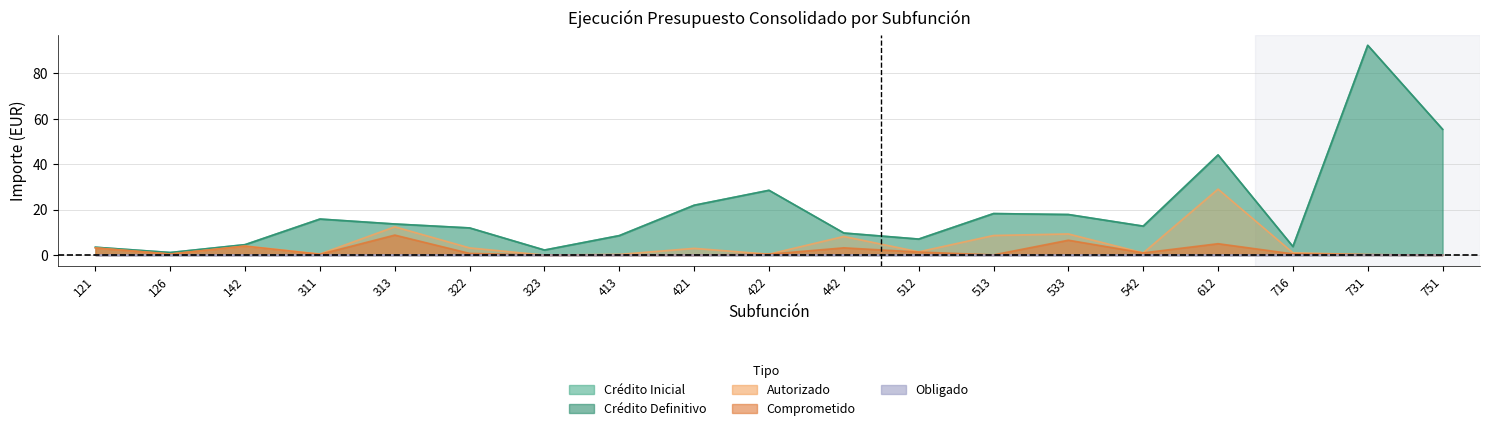

How many lines are shown in the chart?

5